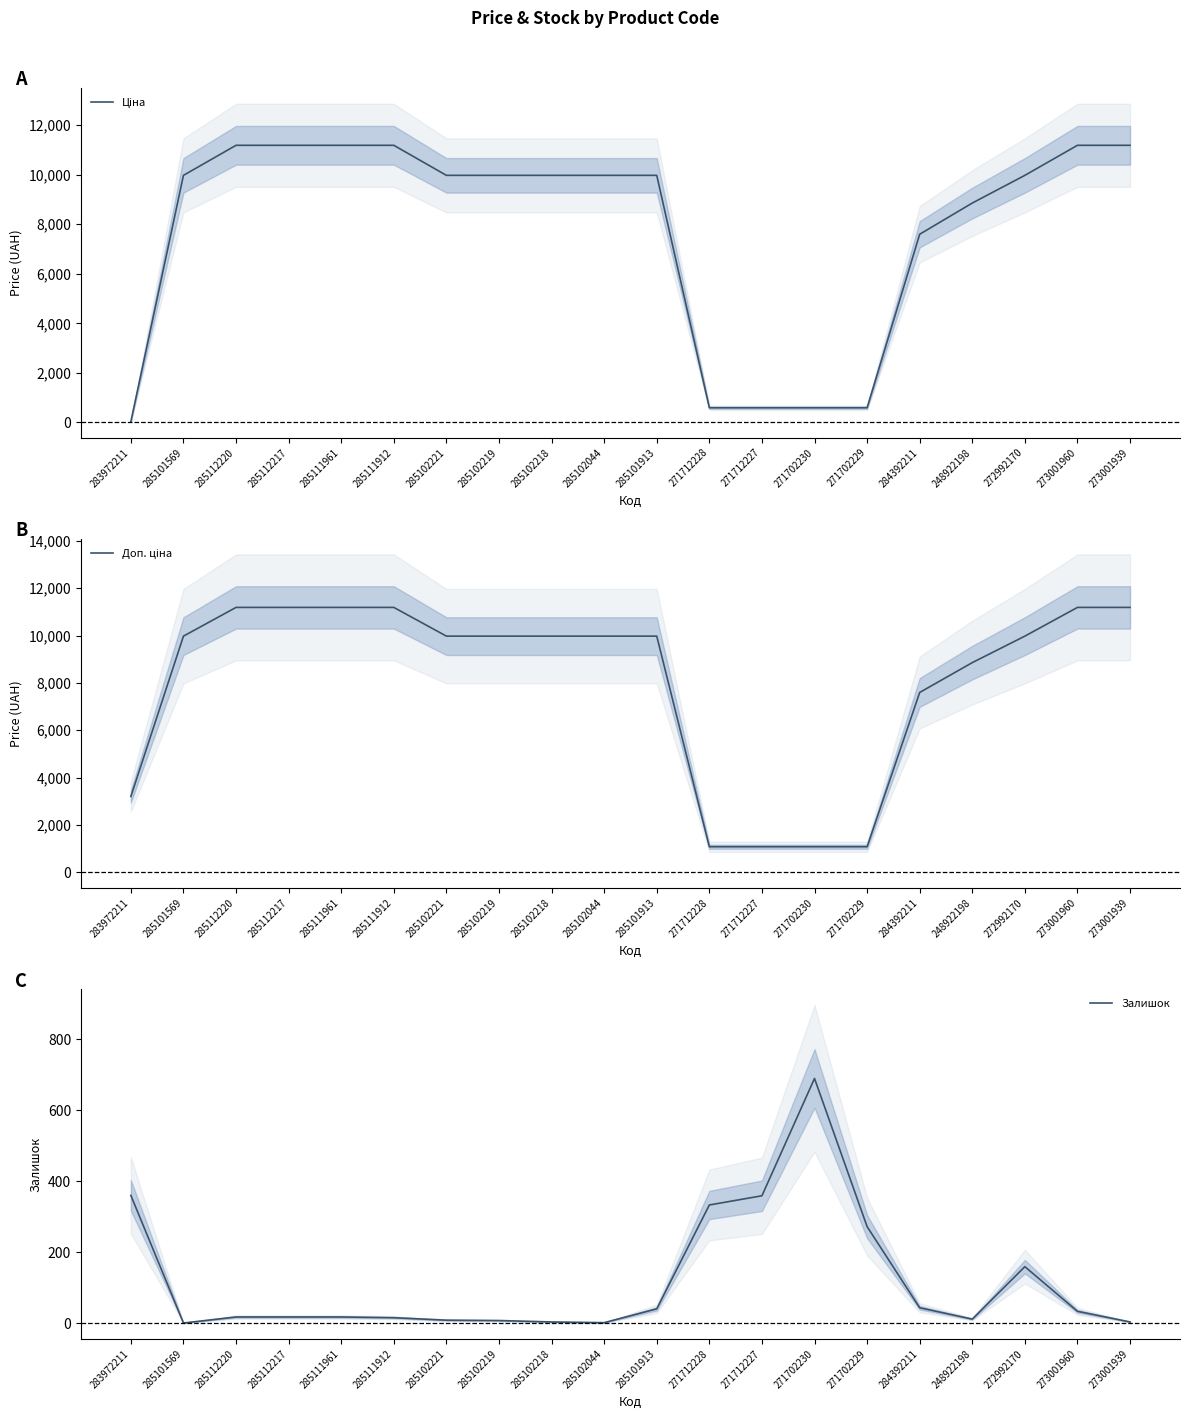

Reading left to right, extract all data points from this chart.

Ціна: 283972211=32.0	285101569=9975.0	285112220=11188.2	285112217=11188.2	285111961=11188.2	285111912=11188.2	285102221=9975.0	285102219=9975.0	285102218=9975.0	285102044=9975.0	285101913=9975.0	271712228=589.9	271712227=589.9	271702230=589.9	271702229=589.9	284392211=7596.5	248922198=8856.7	272992170=9975.0	273001960=11188.2	273001939=11188.2
Доп. ціна: 283972211=3205.0	285101569=9975.0	285112220=11188.2	285112217=11188.2	285111961=11188.2	285111912=11188.2	285102221=9975.0	285102219=9975.0	285102218=9975.0	285102044=9975.0	285101913=9975.0	271712228=1081.7	271712227=1081.7	271702230=1081.7	271702229=1081.7	284392211=7596.5	248922198=8856.7	272992170=9975.0	273001960=11188.2	273001939=11188.2
Залишок: 283972211=360.0	285101569=0.0	285112220=17.0	285112217=17.0	285111961=17.0	285111912=15.0	285102221=8.0	285102219=7.0	285102218=3.0	285102044=1.0	285101913=40.0	271712228=333.0	271712227=359.0	271702230=690.0	271702229=272.0	284392211=43.0	248922198=11.0	272992170=159.0	273001960=33.0	273001939=3.0